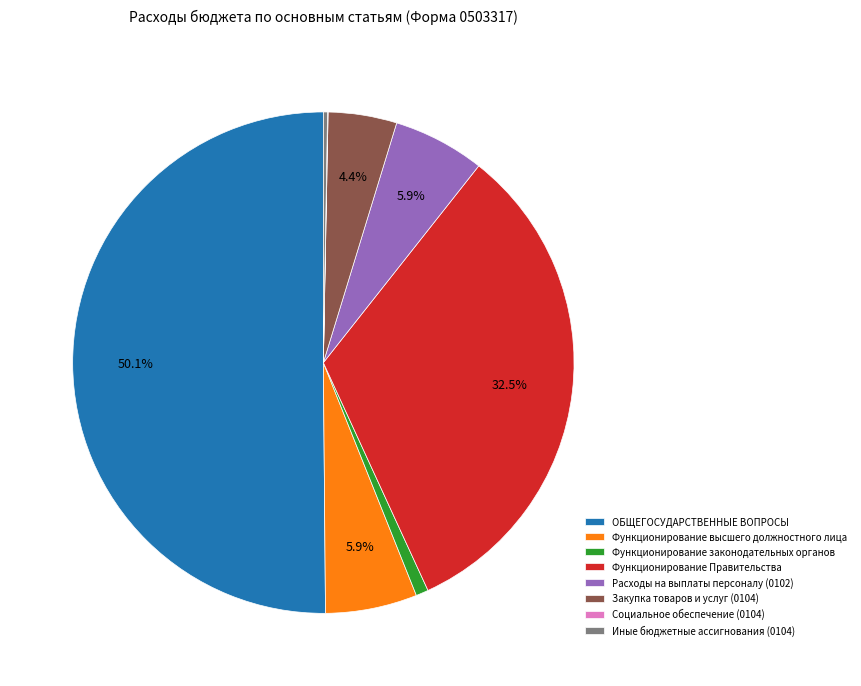

What is the total percentage of ОБЩЕГОСУДАРСТВЕННЫЕ ВОПРОСЫ and Расходы на выплаты персоналу (0102)?

56.1%